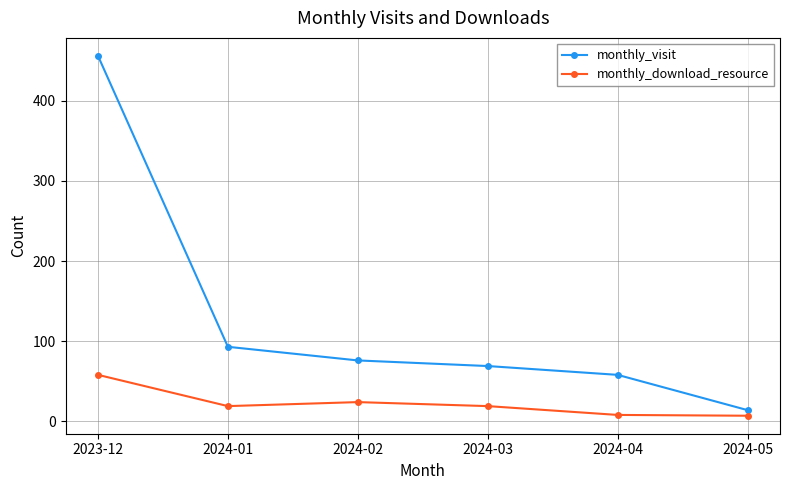

What is the maximum value shown in the chart?

456